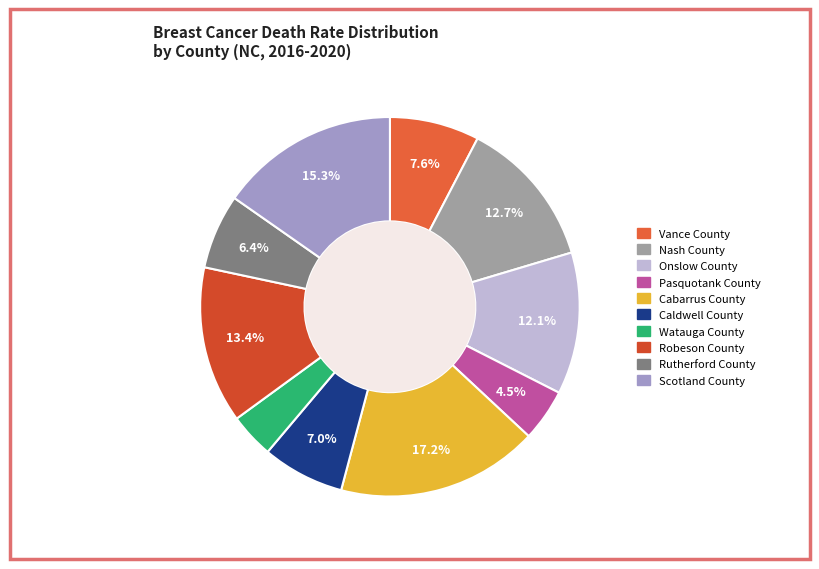

To the nearest percent, what is the difference between the largest and smallest slice percentages?

13%